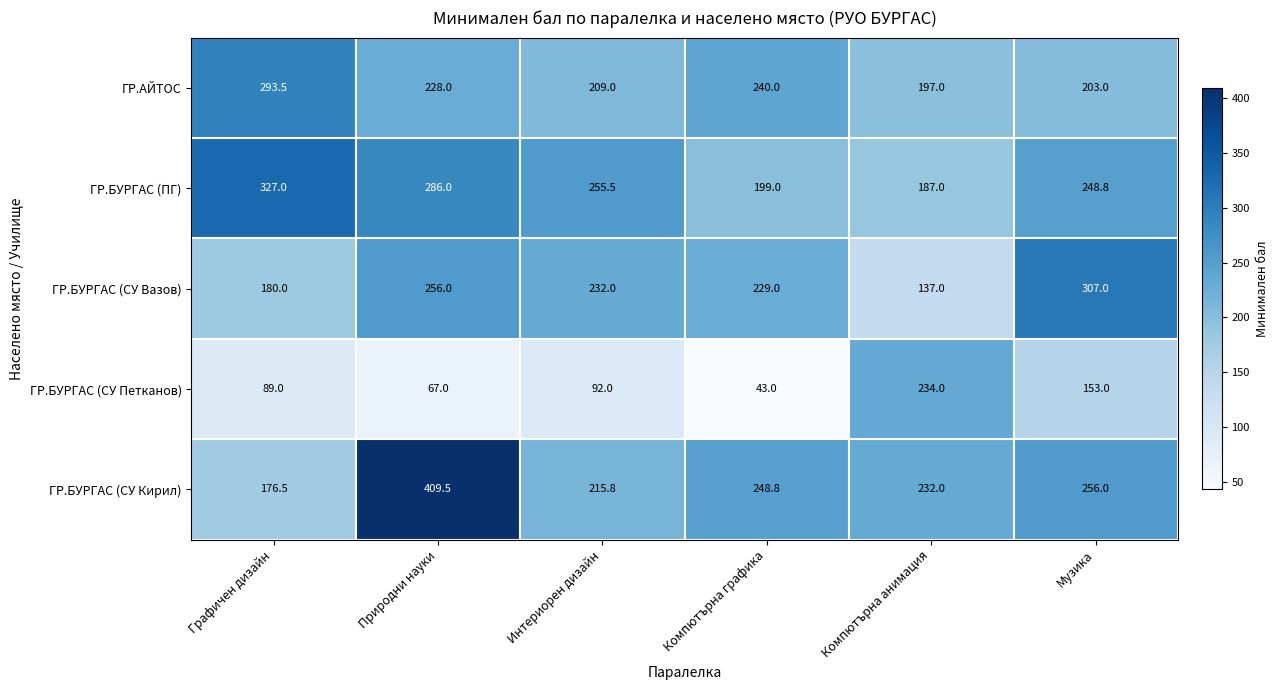

What is the difference between the ГР.БУРГАС (СУ Вазов) values at Компютърна графика and Музика?

78.0